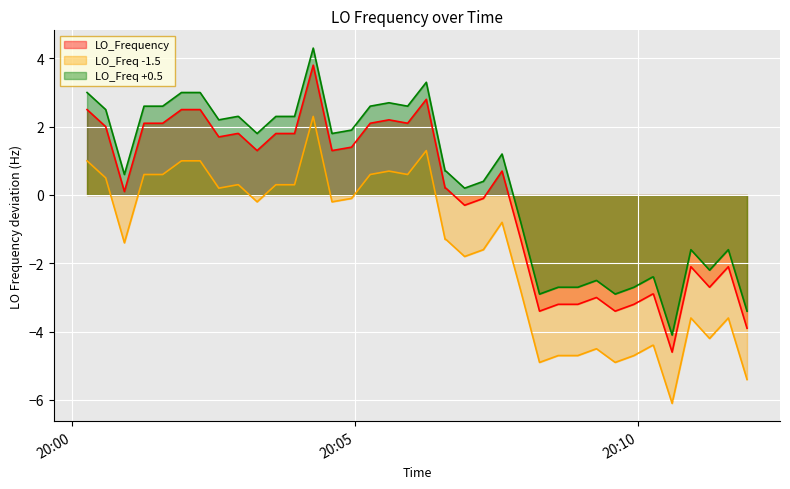

Rank the series by their maximum value, from highest to lowest.

LO_Freq +0.5, LO_Frequency, LO_Freq -1.5